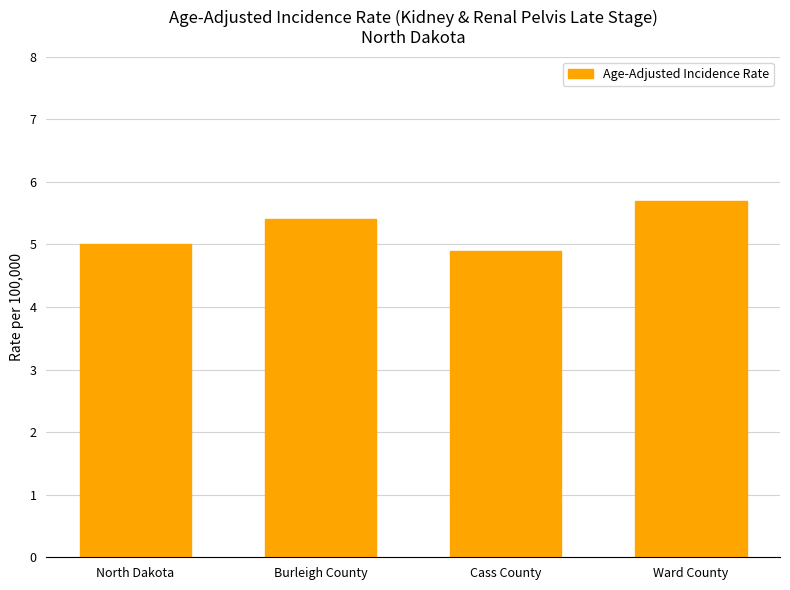

List the labels in order of value, smallest first.

Cass County, North Dakota, Burleigh County, Ward County